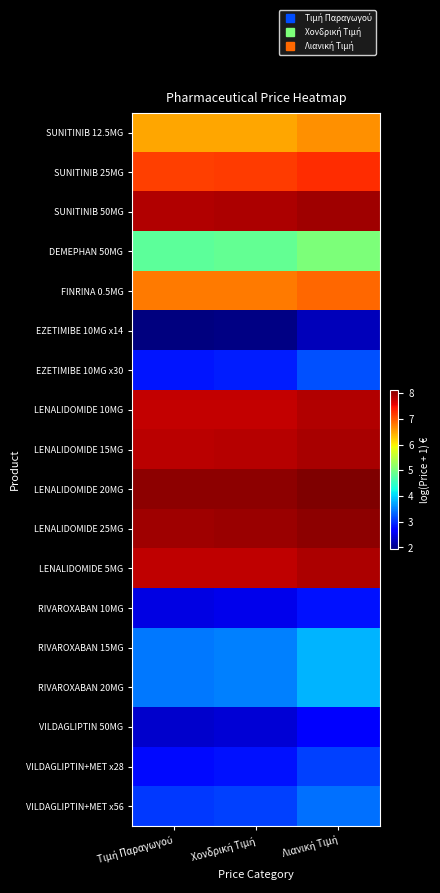

How many series are shown in this chart?

18